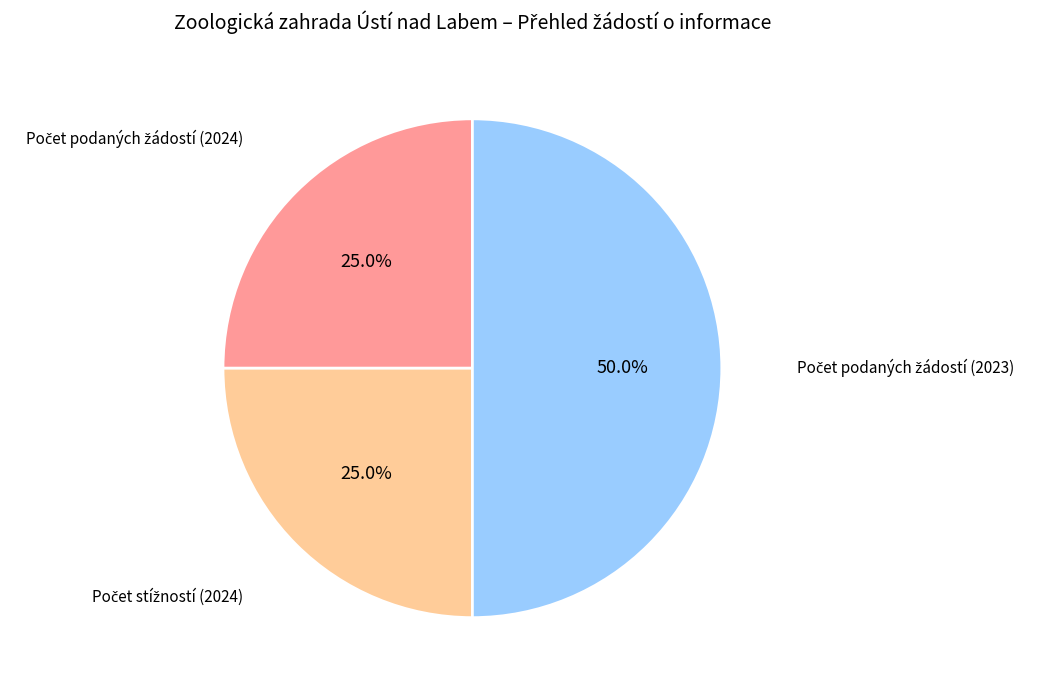

How many segments does this pie chart have?

3